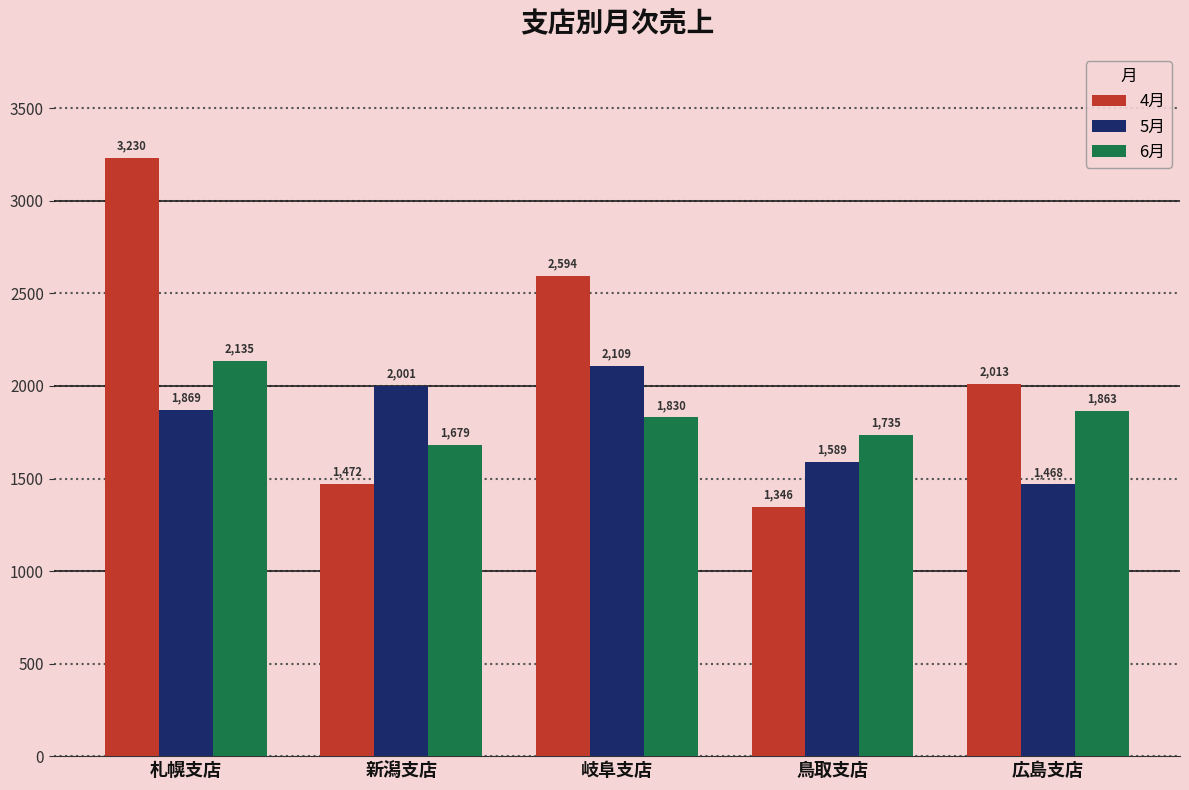

What is the value of the 4月 bar at the 2nd from the left?

1472